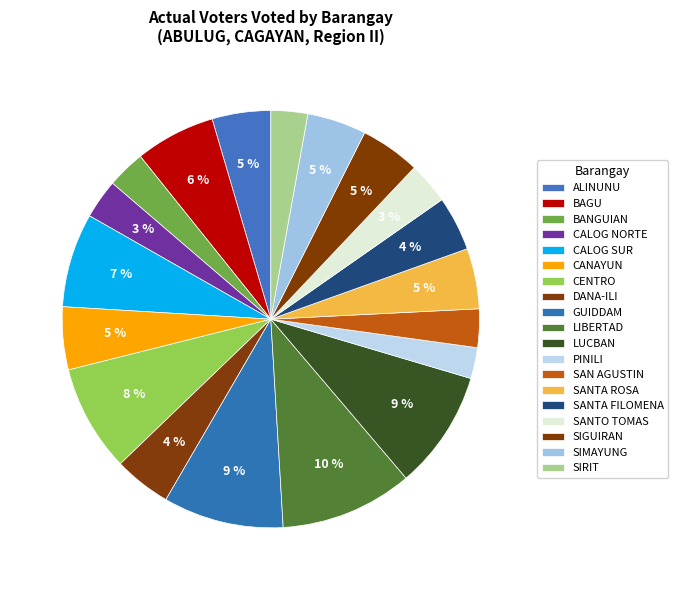

To the nearest percent, what is the combined percentage of SANTA ROSA and SANTO TOMAS?

8%